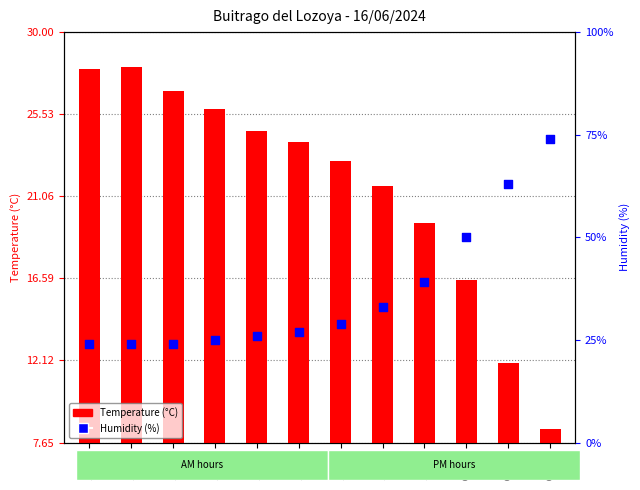

What are all the series names shown in the legend?

Temperature (°C), Humidity (%)